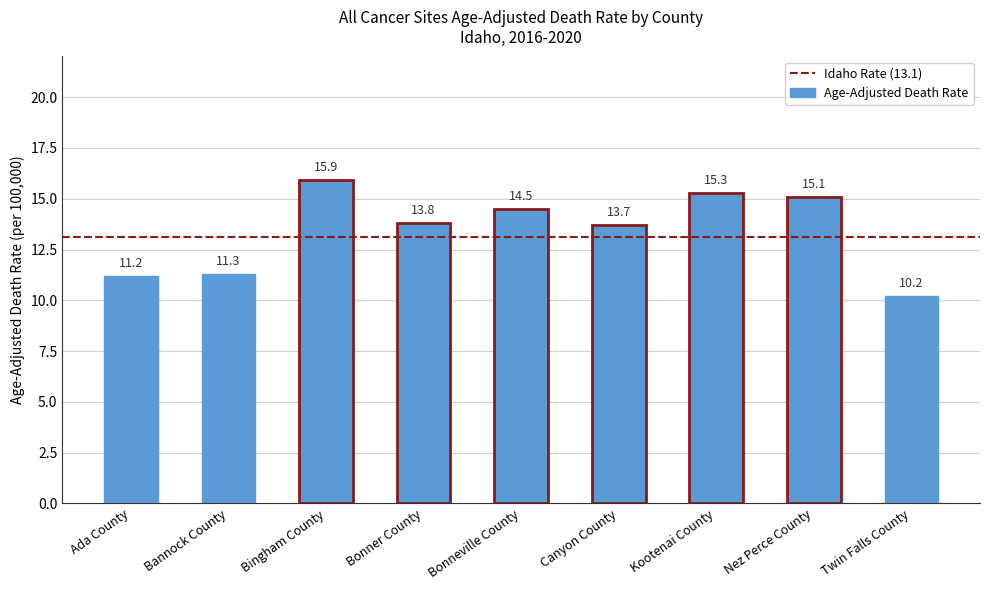

Which label corresponds to the smallest value in the chart?

Twin Falls County